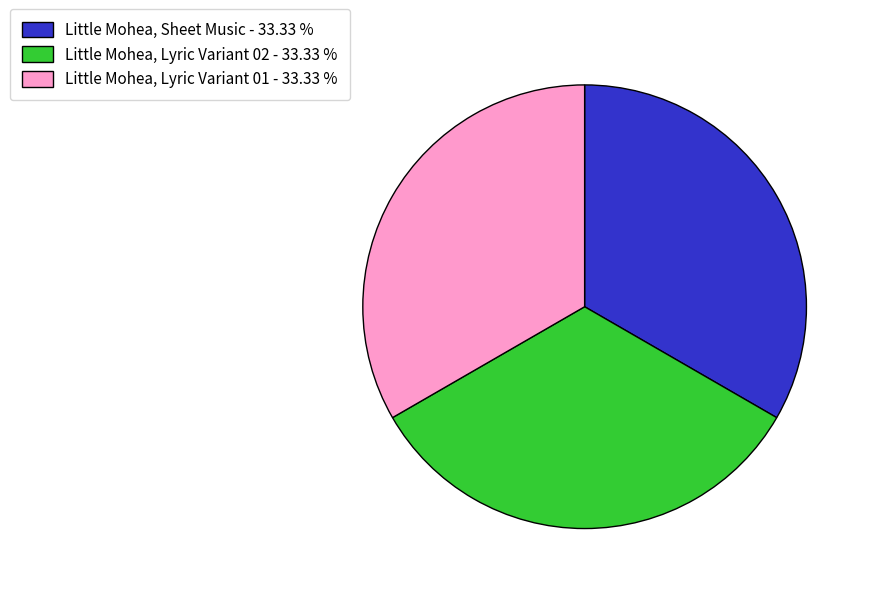

Combined, do Little Mohea, Lyric Variant 01 - 33.33 % and Little Mohea, Sheet Music - 33.33 % account for over 50%?

Yes